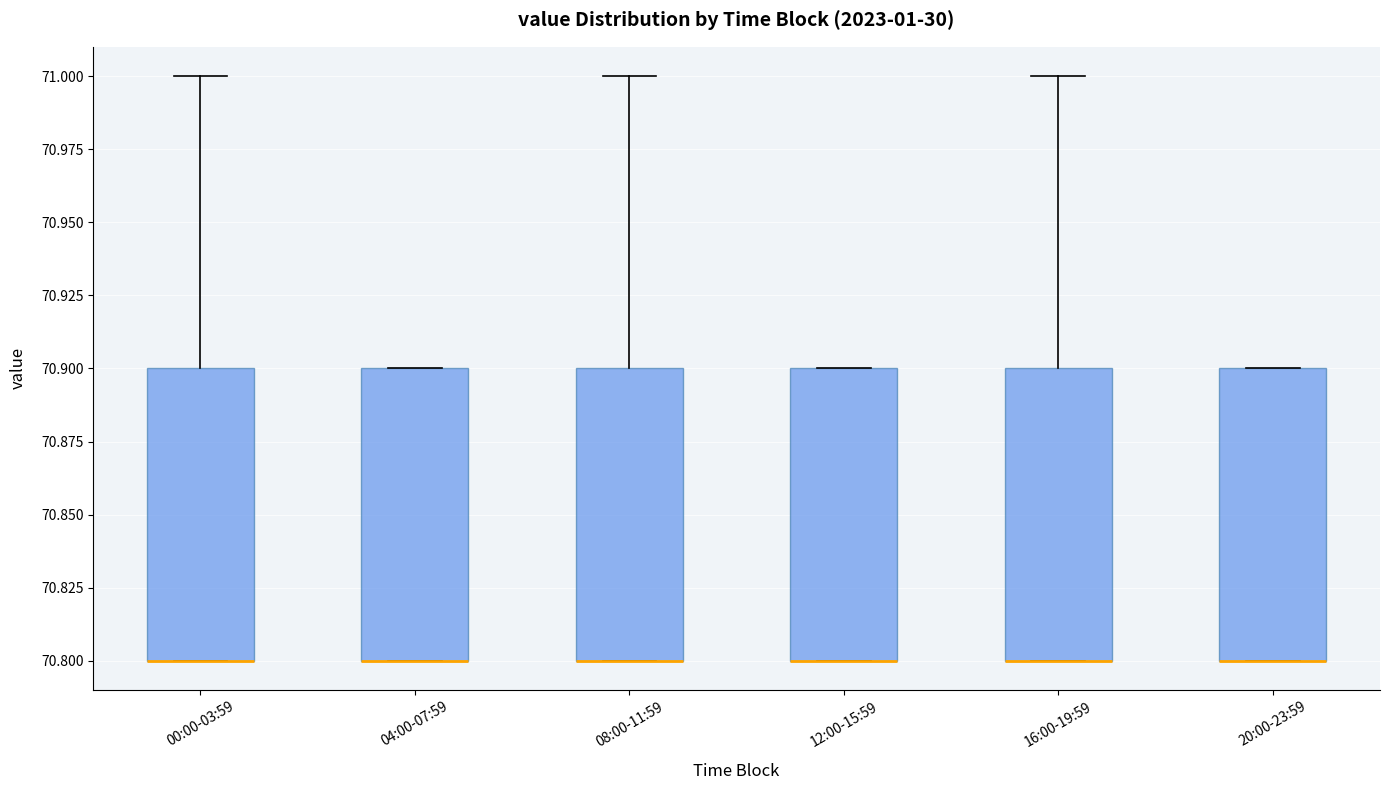

Where is the lower edge of the box for 00:00-03:59 on the y-axis? The values are not printed on the chart, so give them approximately, as read against the axis.

70.8